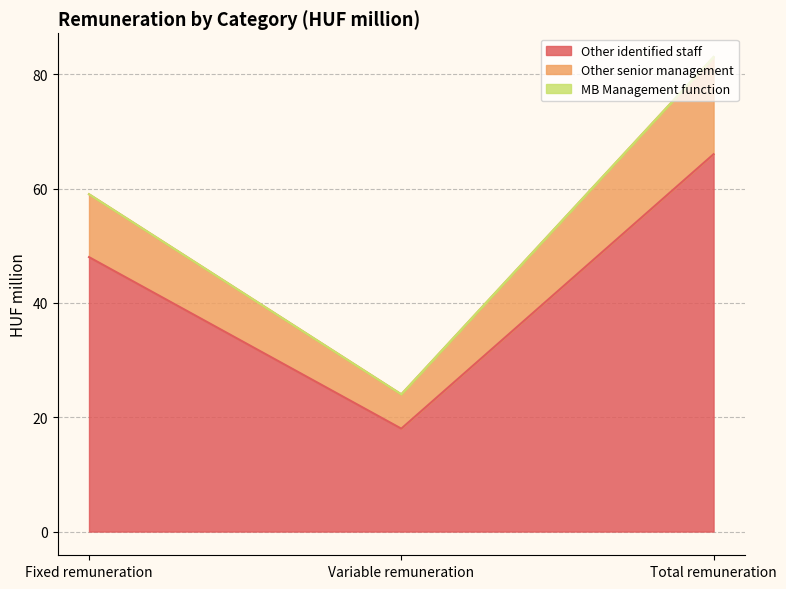

Is it true that Other senior management equals 41 at Variable remuneration?

False